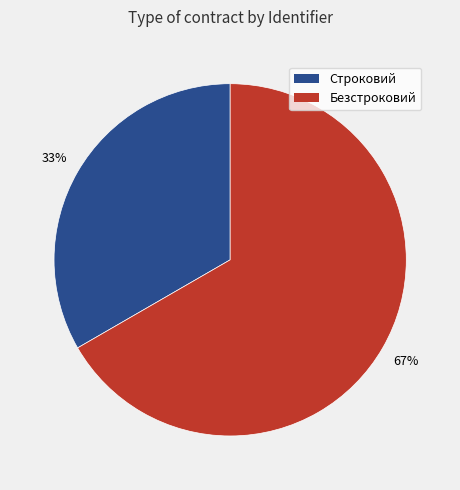

How many slices are in this pie chart?

2